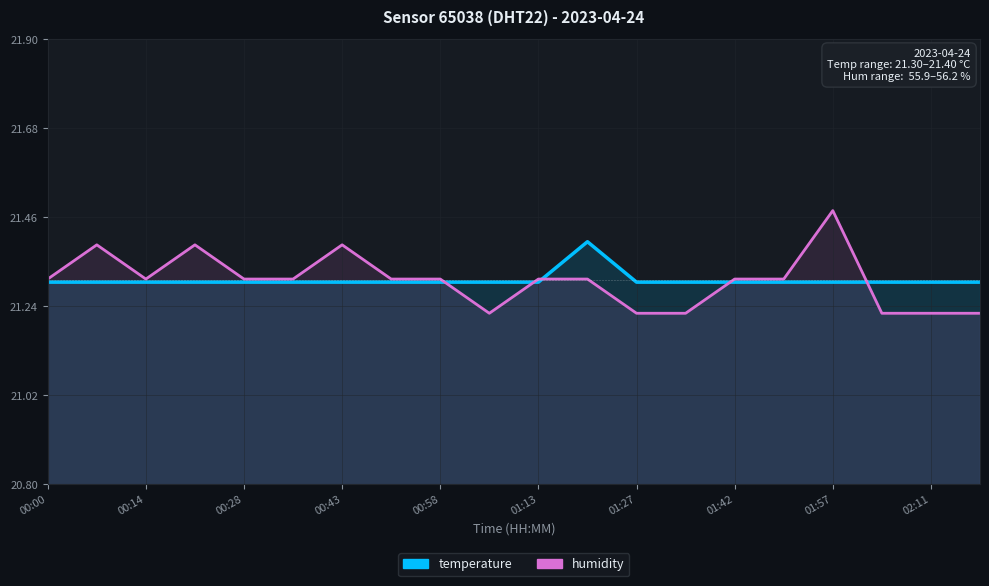

True or false: temperature has a value of 37.6 at 11.

False